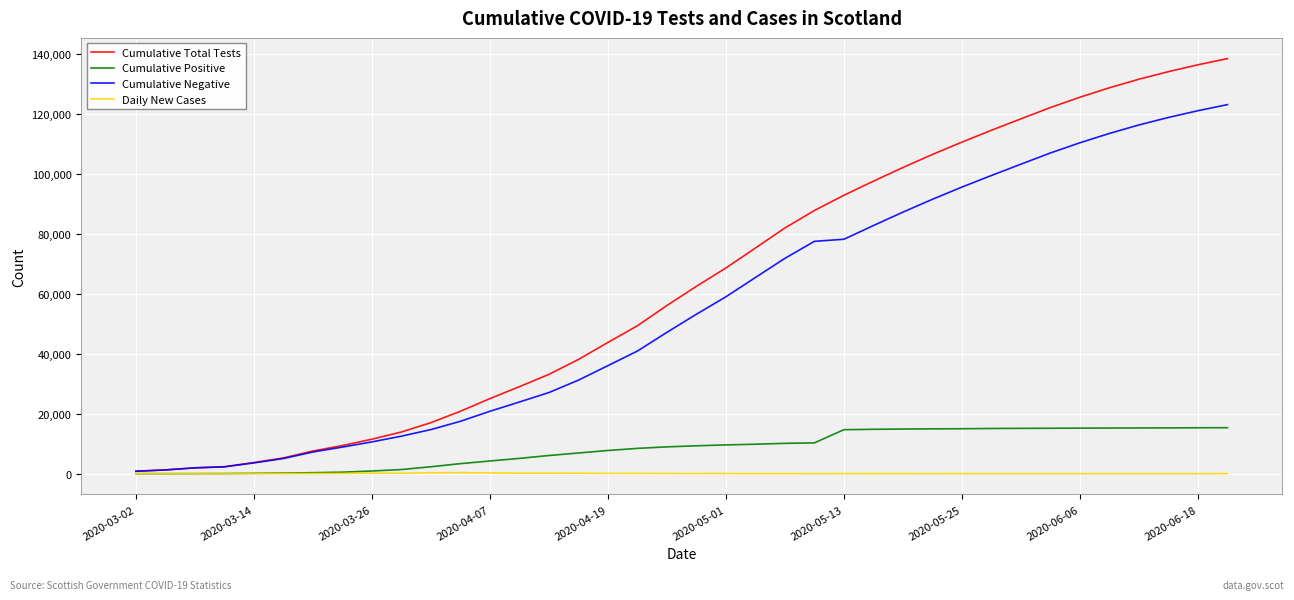

Which series has the widest spread of values?

Cumulative Total Tests